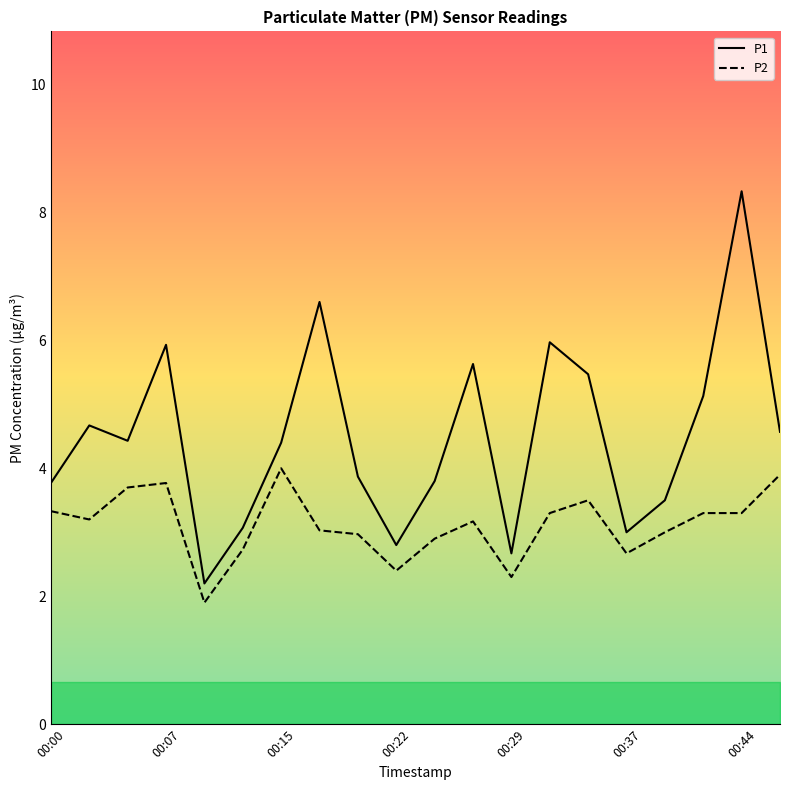

True or false: P1 and P2 intersect in this chart.

False